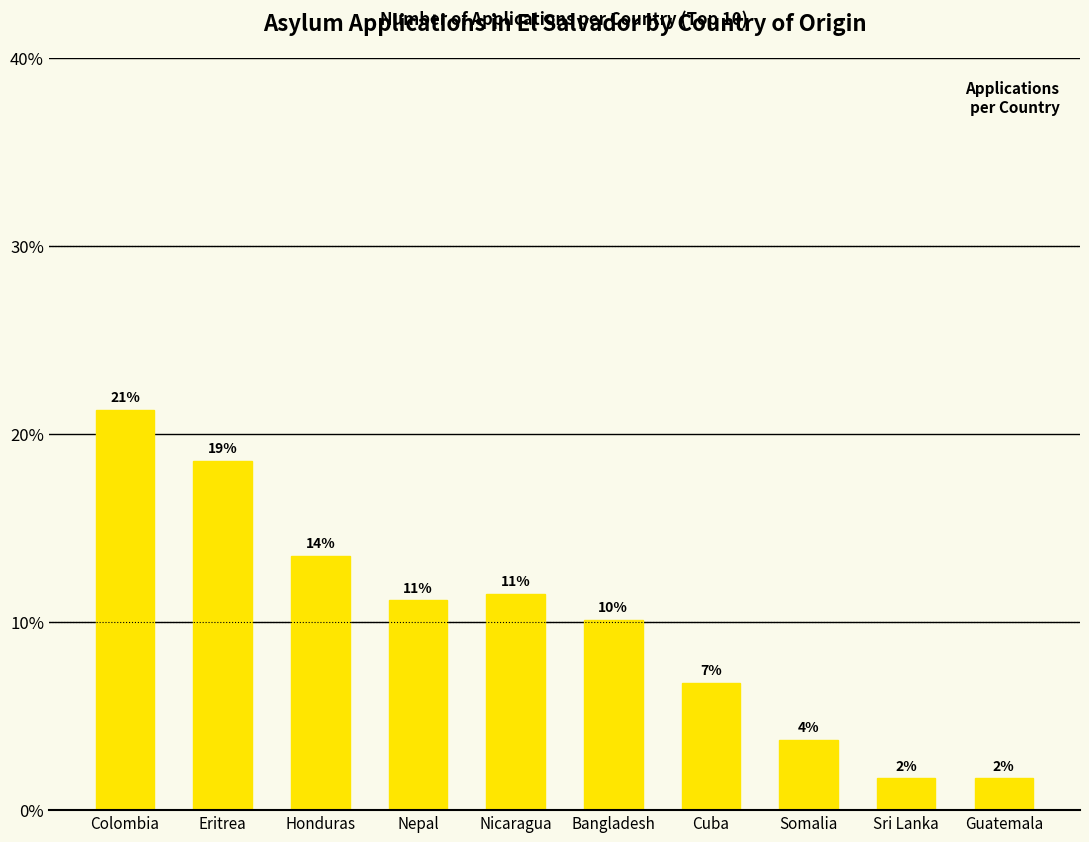

What value does the data have at Honduras?

13.5